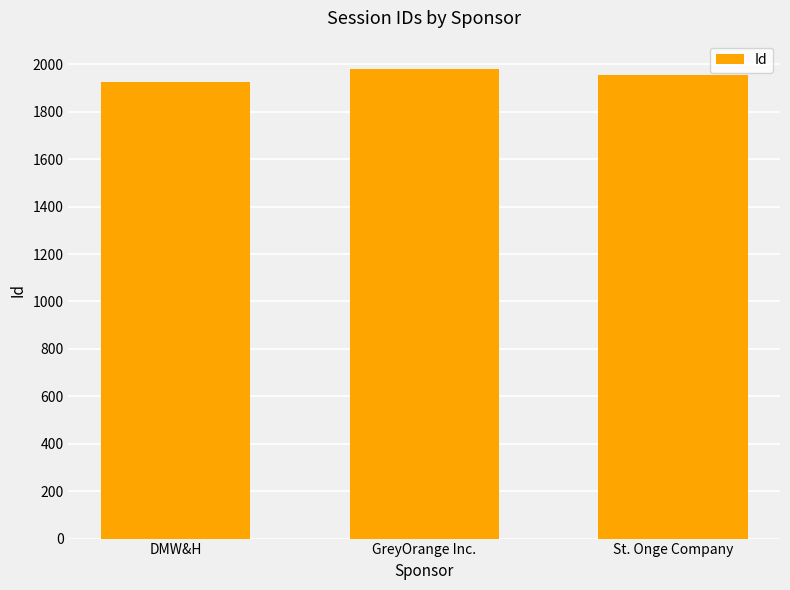

Count the number of categories in the chart.

3